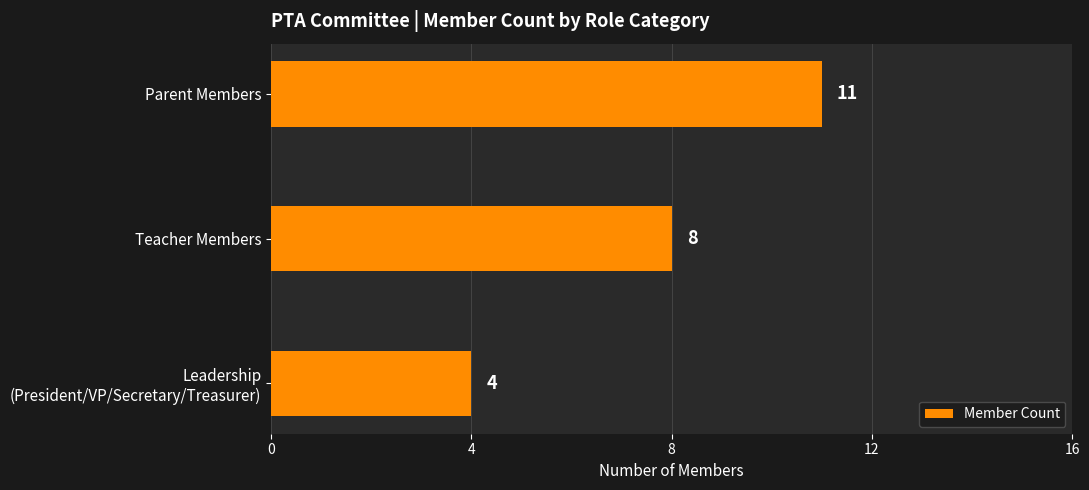

What is the average value?

8